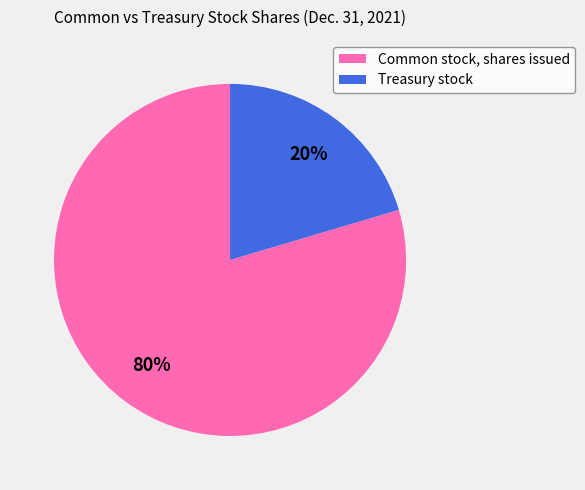

What percentage is the Common stock, shares issued slice, to the nearest percent?

80%